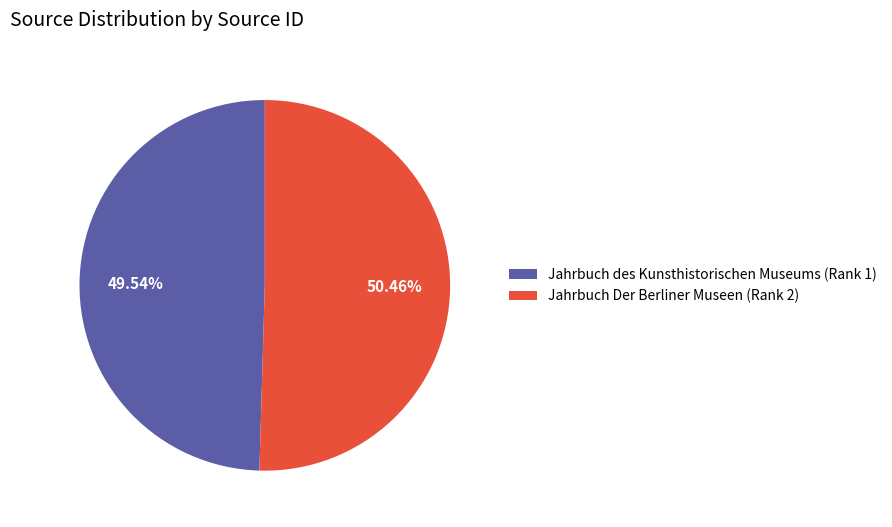

Is the sum of Jahrbuch Der Berliner Museen (Rank 2) and Jahrbuch des Kunsthistorischen Museums (Rank 1) greater than half?

Yes